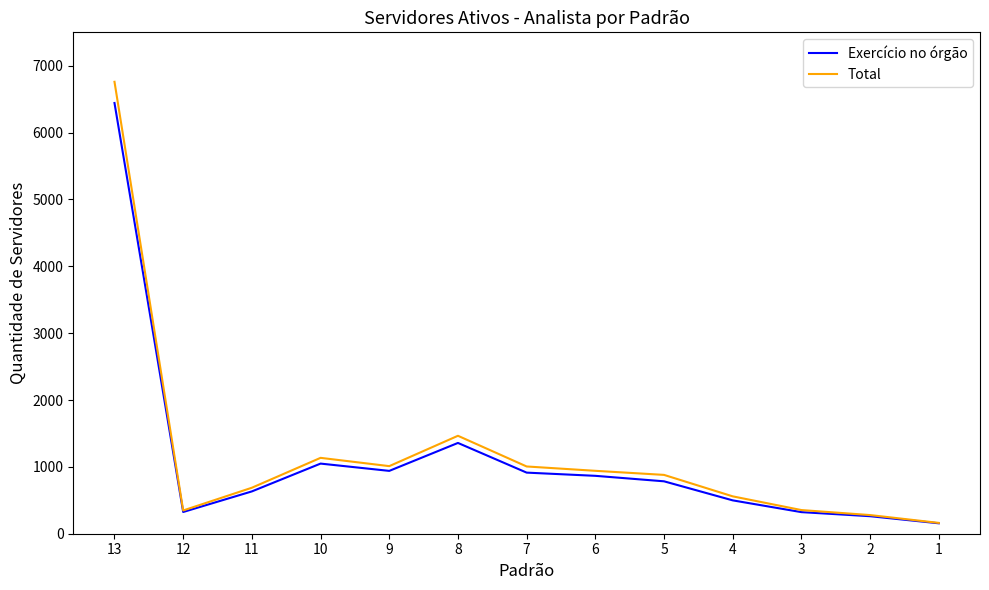

What is the greatest value displayed?

6760